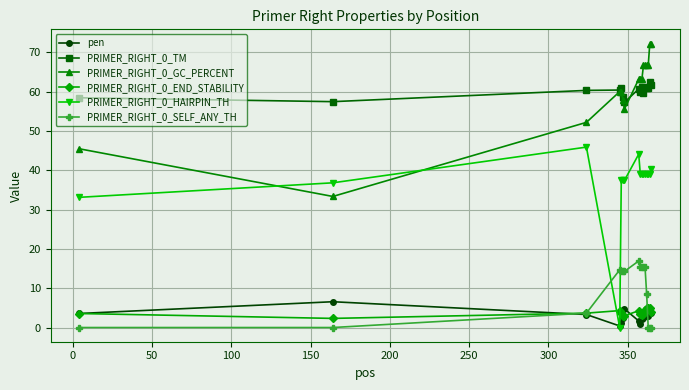

What are all the series names shown in the legend?

pen, PRIMER_RIGHT_0_TM, PRIMER_RIGHT_0_GC_PERCENT, PRIMER_RIGHT_0_END_STABILITY, PRIMER_RIGHT_0_HAIRPIN_TH, PRIMER_RIGHT_0_SELF_ANY_TH